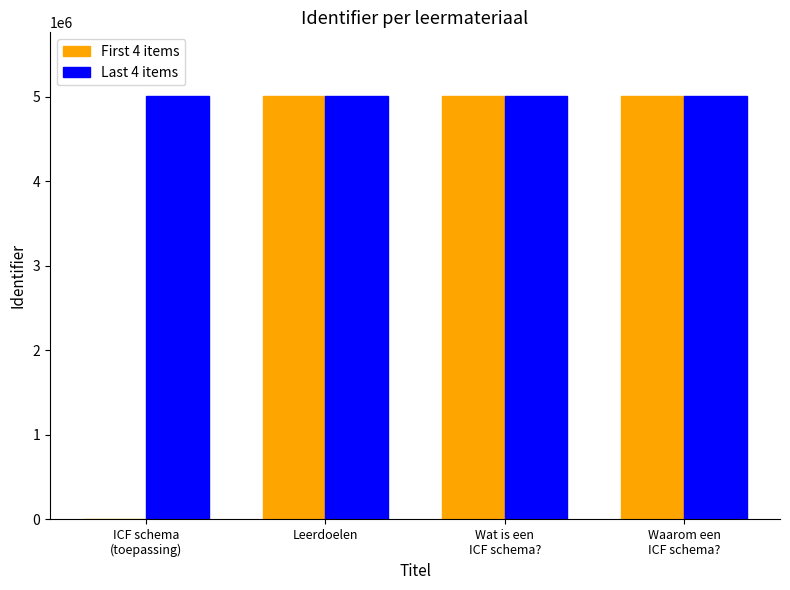

What is the maximum value shown in the chart?

5008186